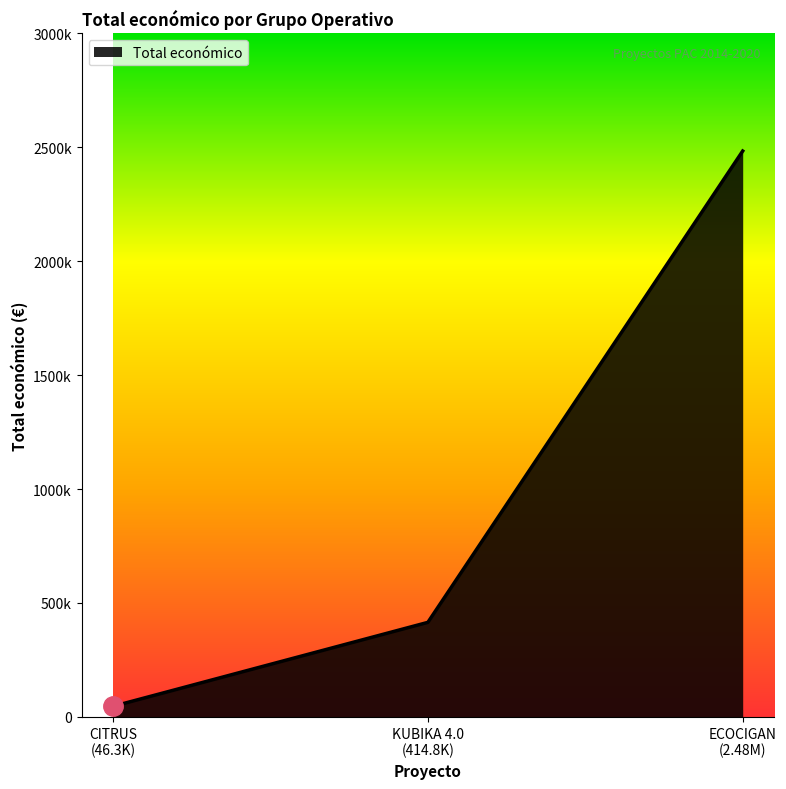

What is the average value?

981601